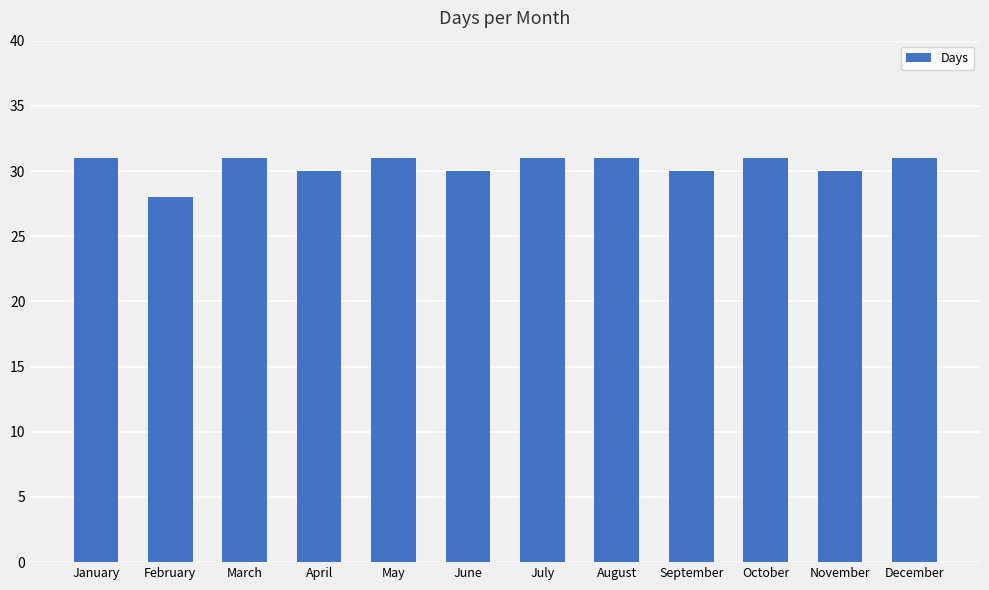

Is it true that the value at February is 28?

True